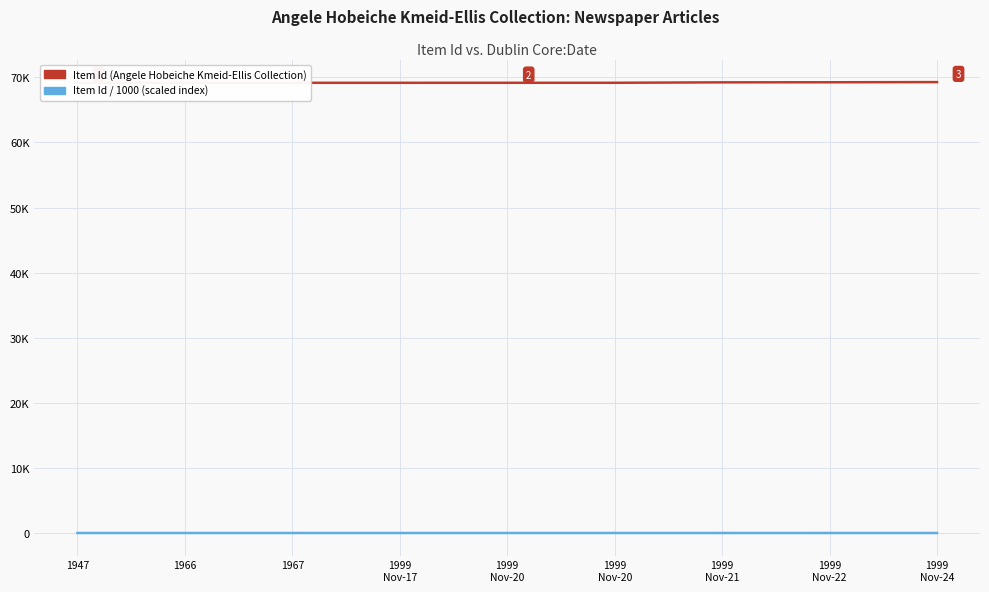

What is the value of the Item Id / 1000 (scaled index) point at the 4th from the left?

69.1